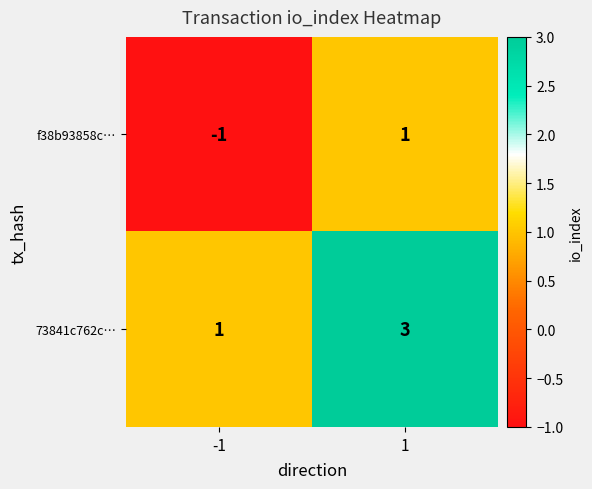

What is the total value across all series at 1?

4